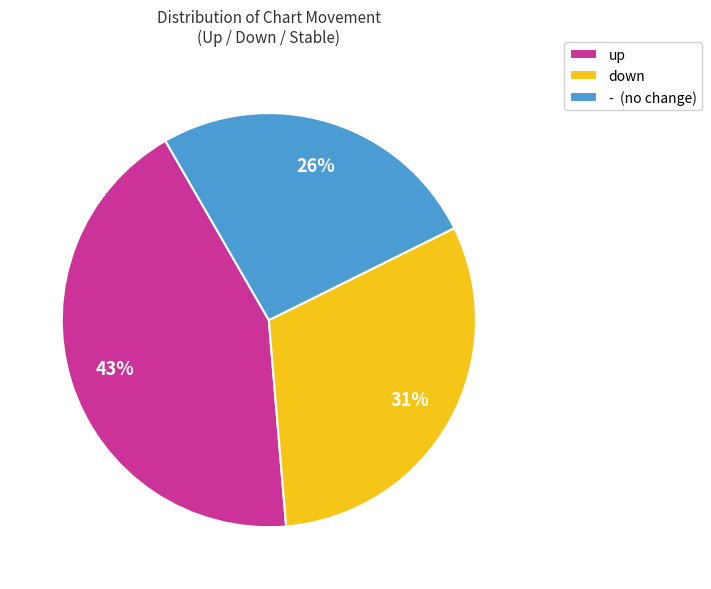

Rank the categories by value from lowest to highest.

-, down, up